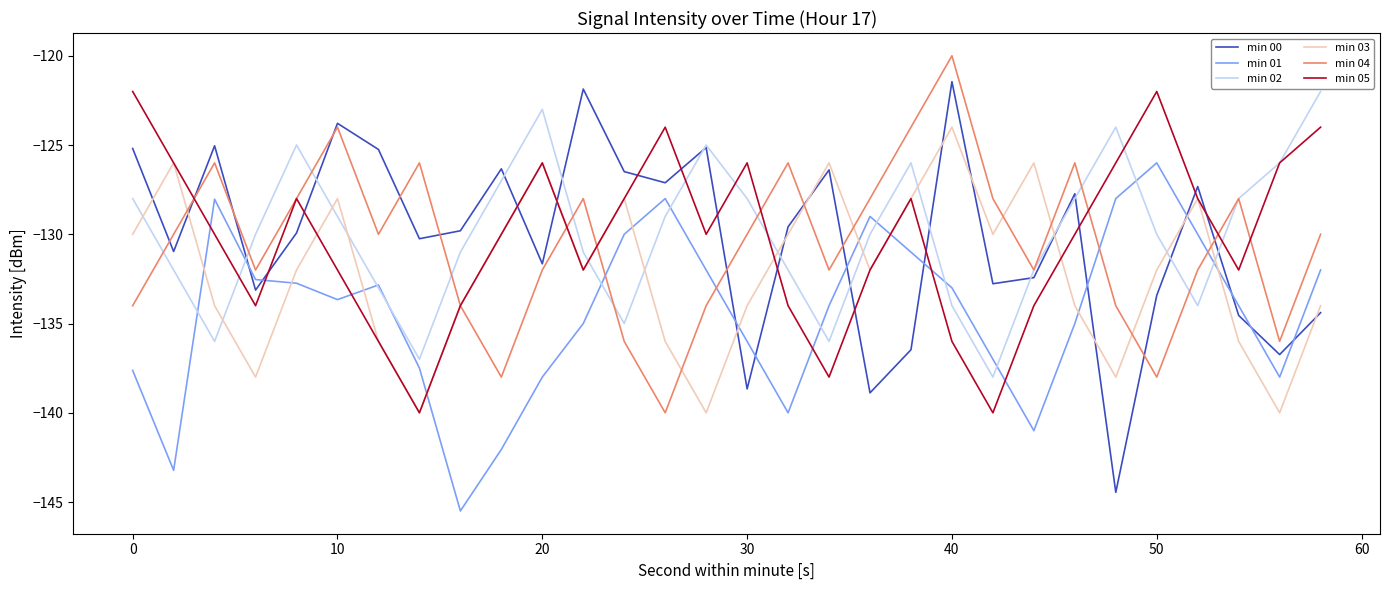

What is the sum of all min 04 values?

-3916.0